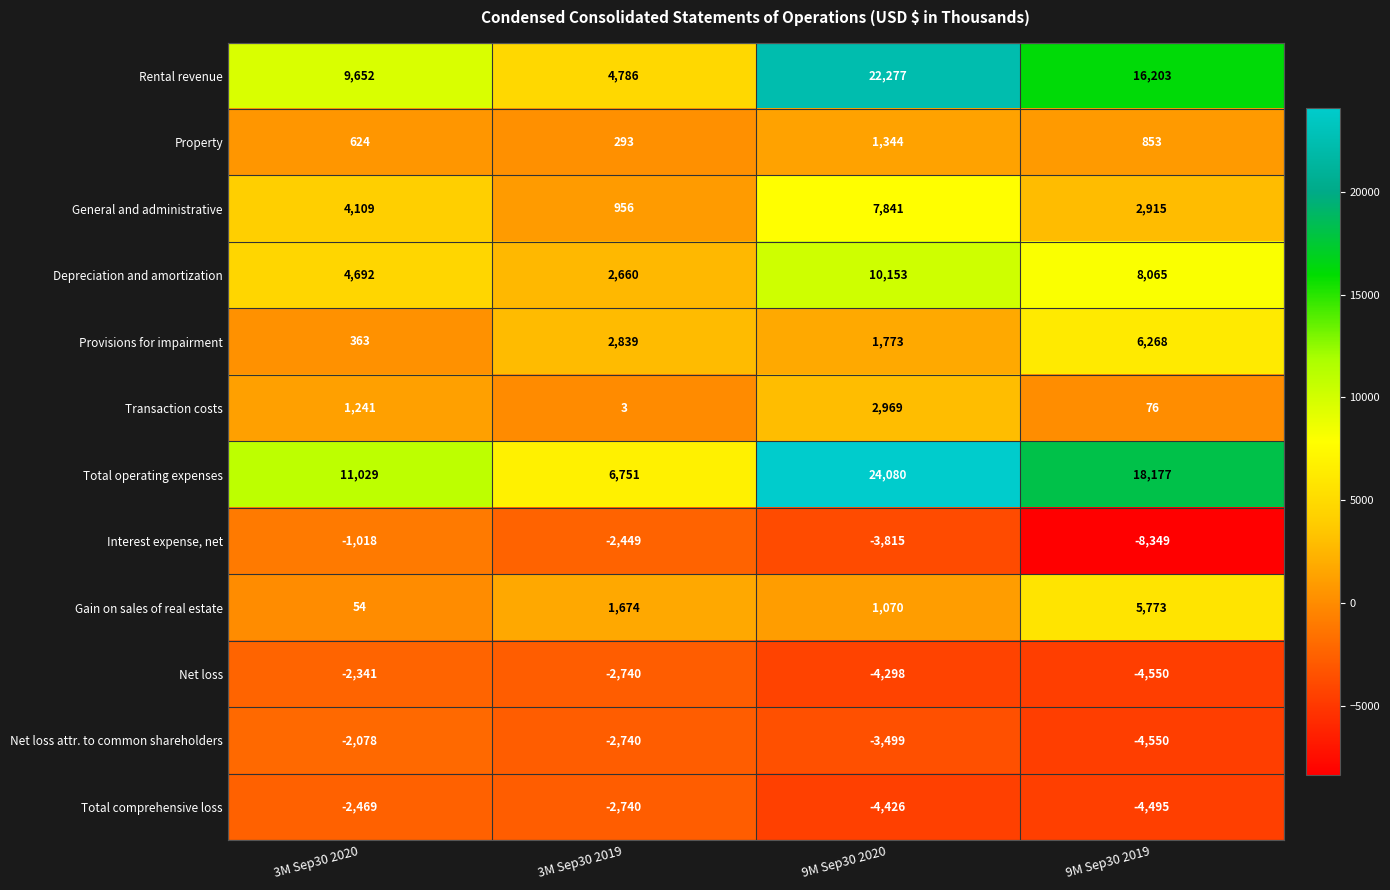

What is the sum of all Total comprehensive loss values?

-14130